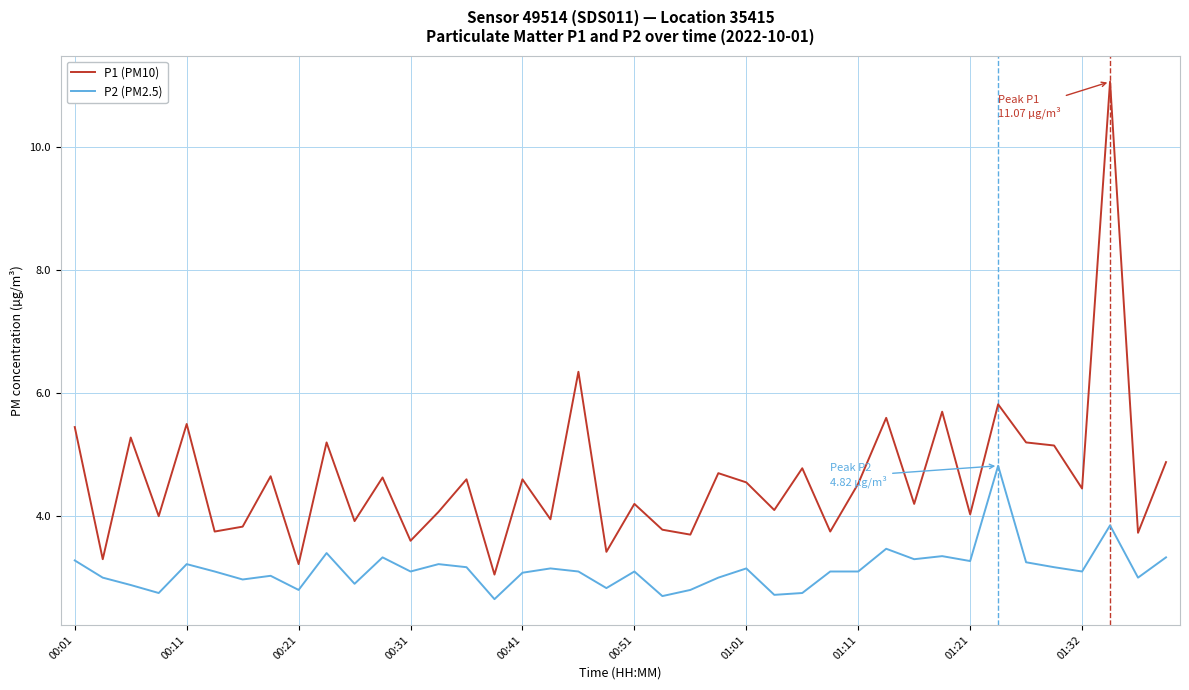

In P1 (PM10), how many points are higher than both neighbors (excluding endpoints)?

15